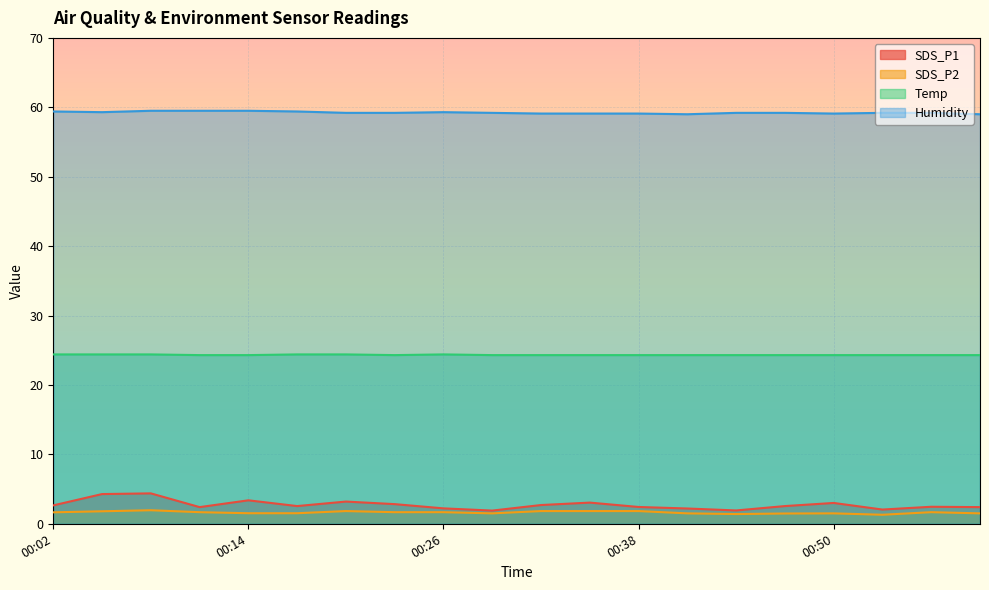

List the series in order of their peak value, highest first.

Humidity, Temp, SDS_P1, SDS_P2